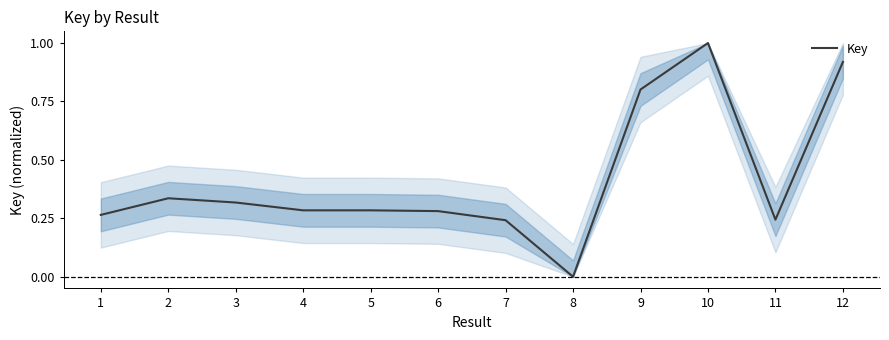

Which category has the lowest value across all series?

8